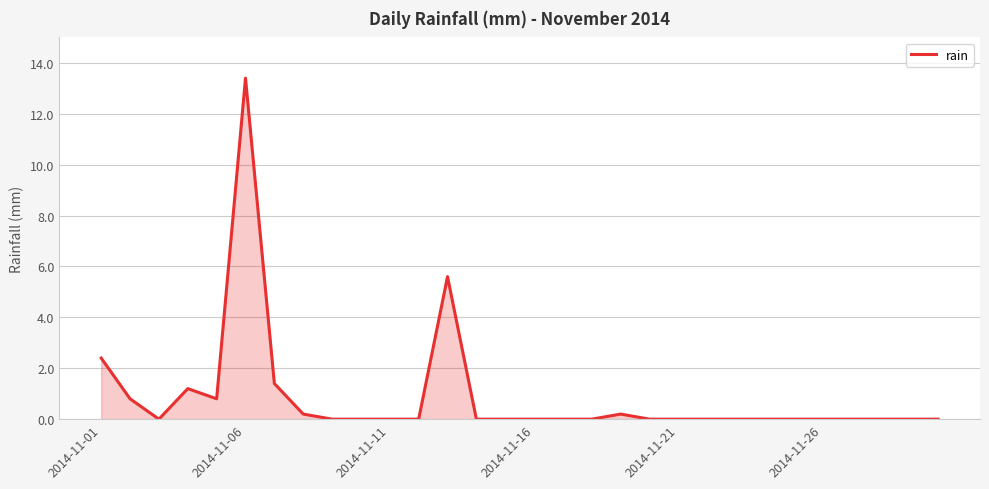

What is the difference between the maximum and minimum values?

13.4